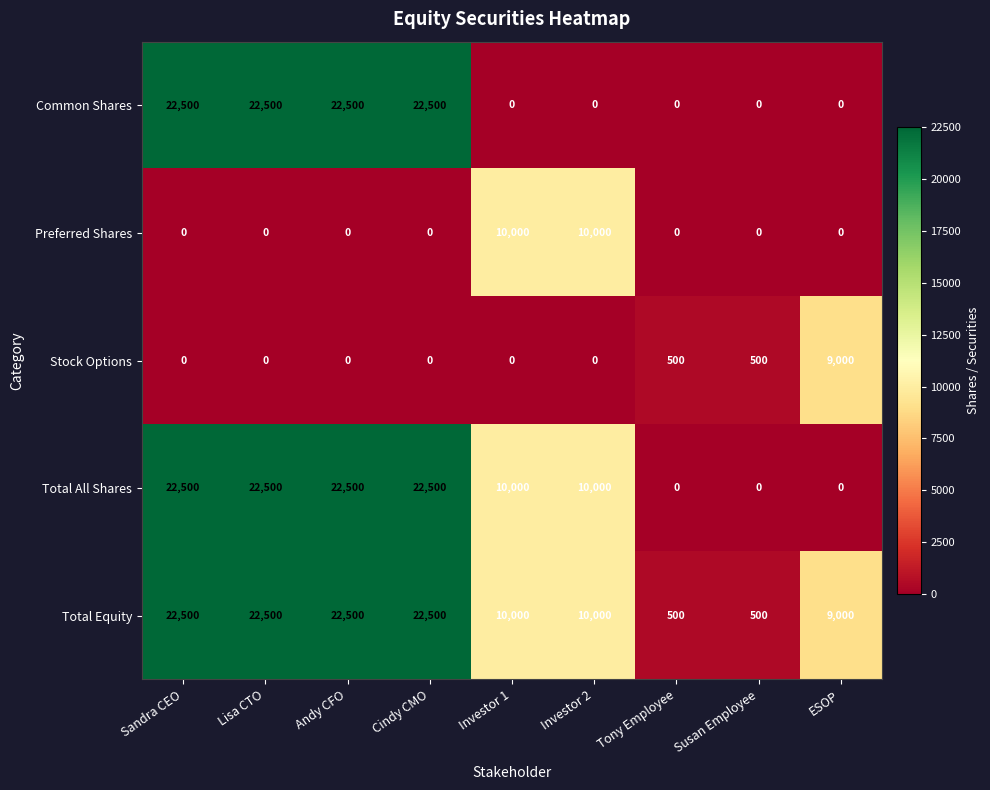

How many series are shown in this chart?

5